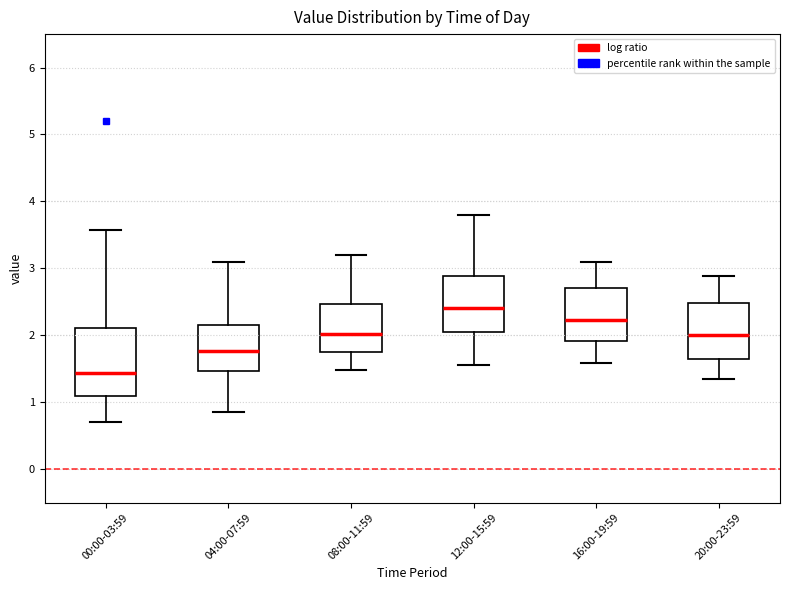

Which box has the lowest median line?

00:00-03:59